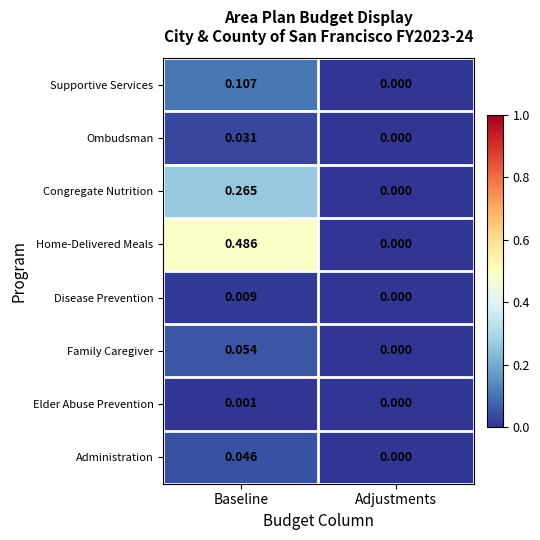

Which label corresponds to the largest value in the chart?

Baseline